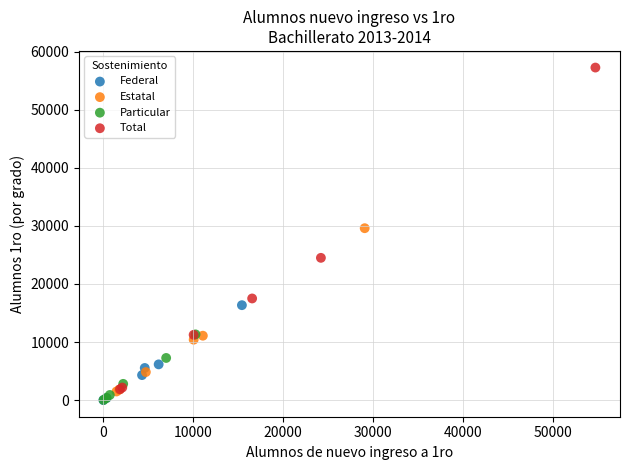

Which series has the widest spread of Y values?

Total